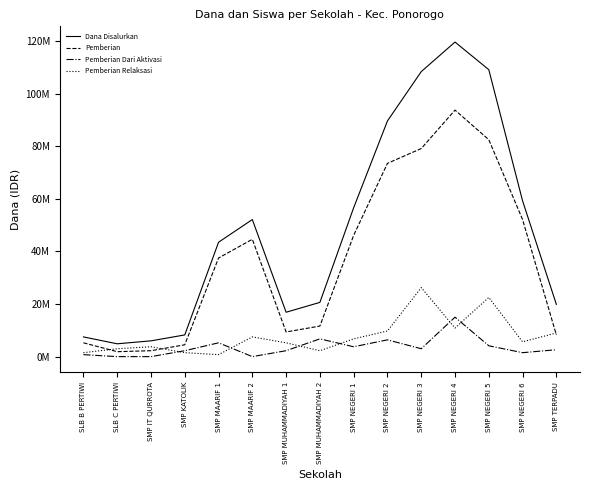

Does the chart have visible grid lines?

No